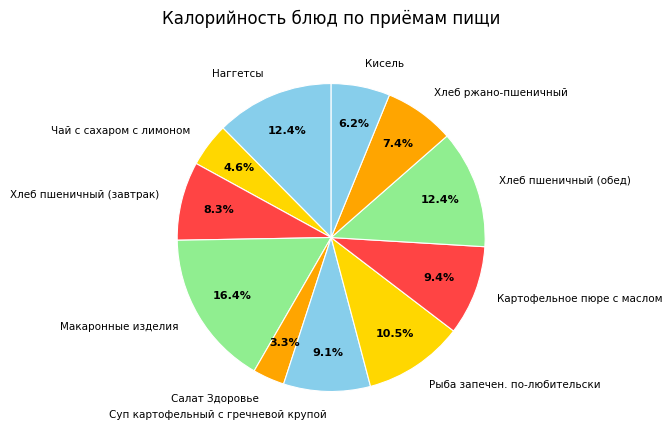

True or false: Хлеб ржано-пшеничный accounts for 7% of the total.

True